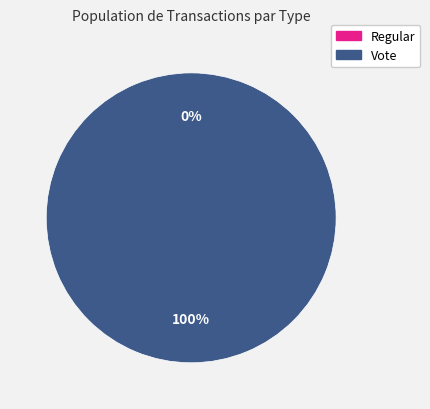

How many segments does this pie chart have?

2